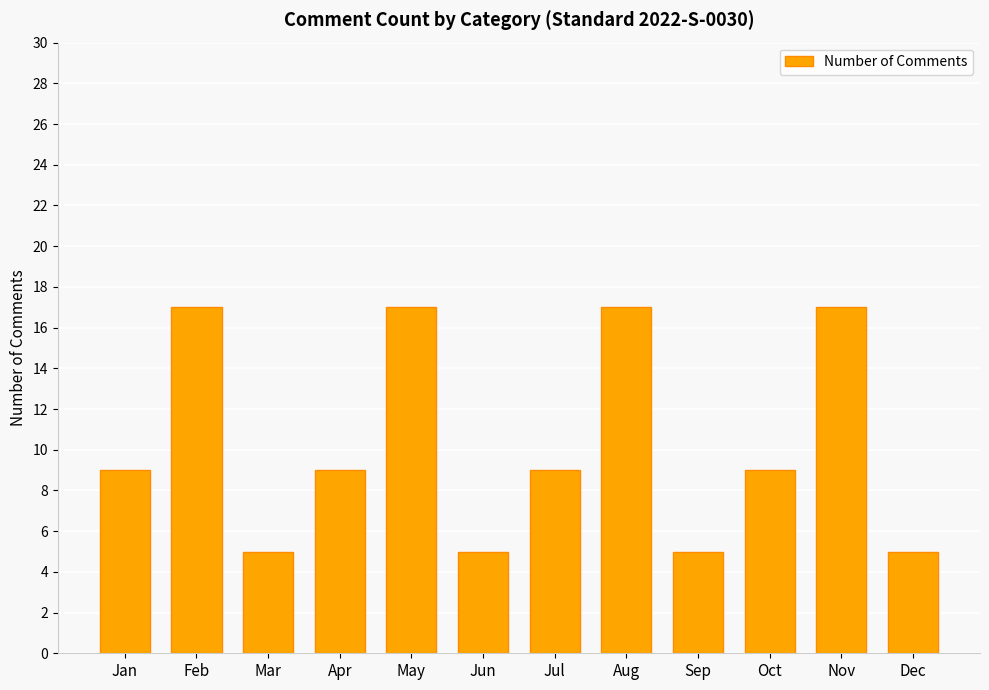

What is the smallest value displayed?

5